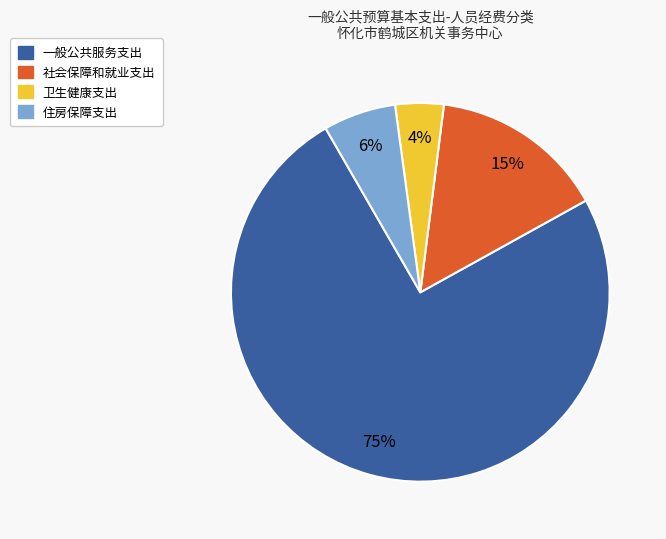

To the nearest percent, what portion does 卫生健康支出 represent?

4%